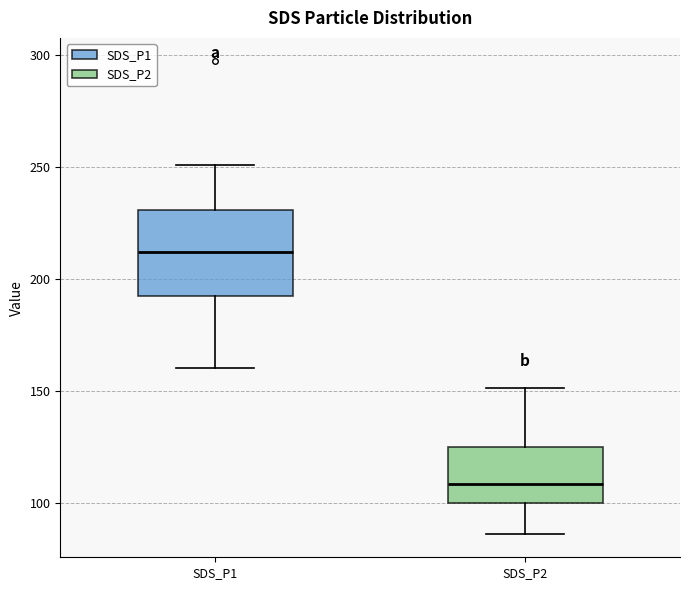

Comparing the boxes themselves (not the whiskers), which one is the tallest?

SDS_P1